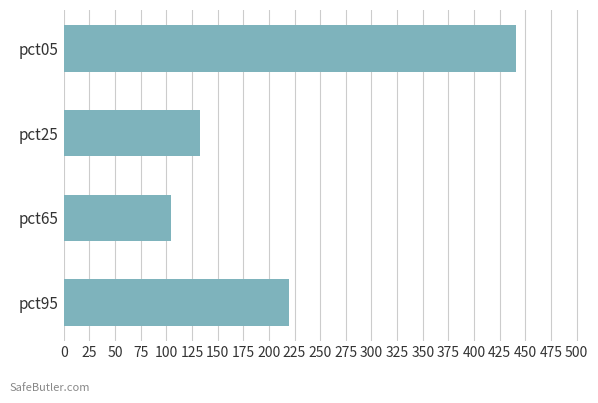

What is the ratio of the value at pct65 to the value at pct25?

0.8